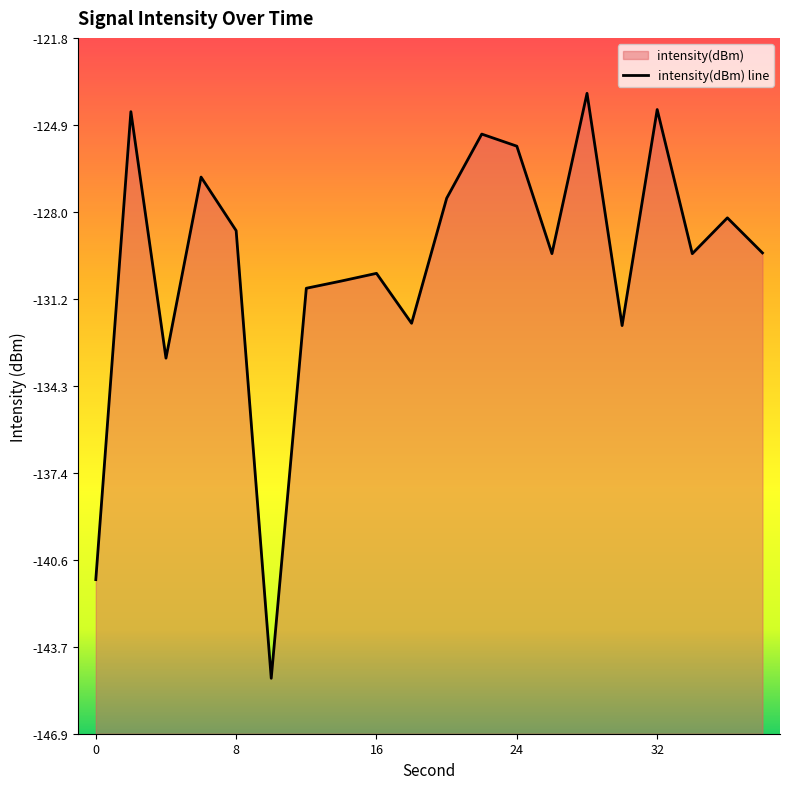

At which category does the chart reach its peak across all series?

28